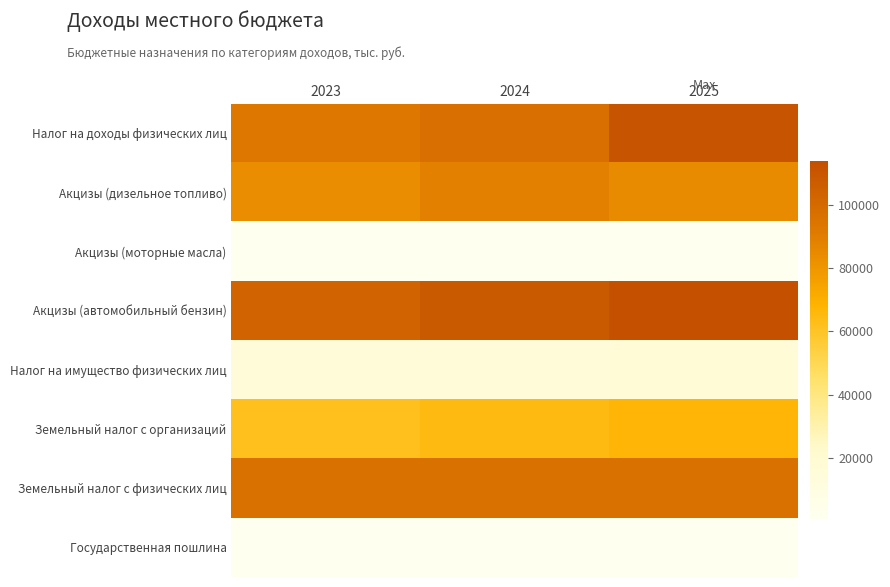

Which series has the widest spread of values?

Налог на доходы физических лиц